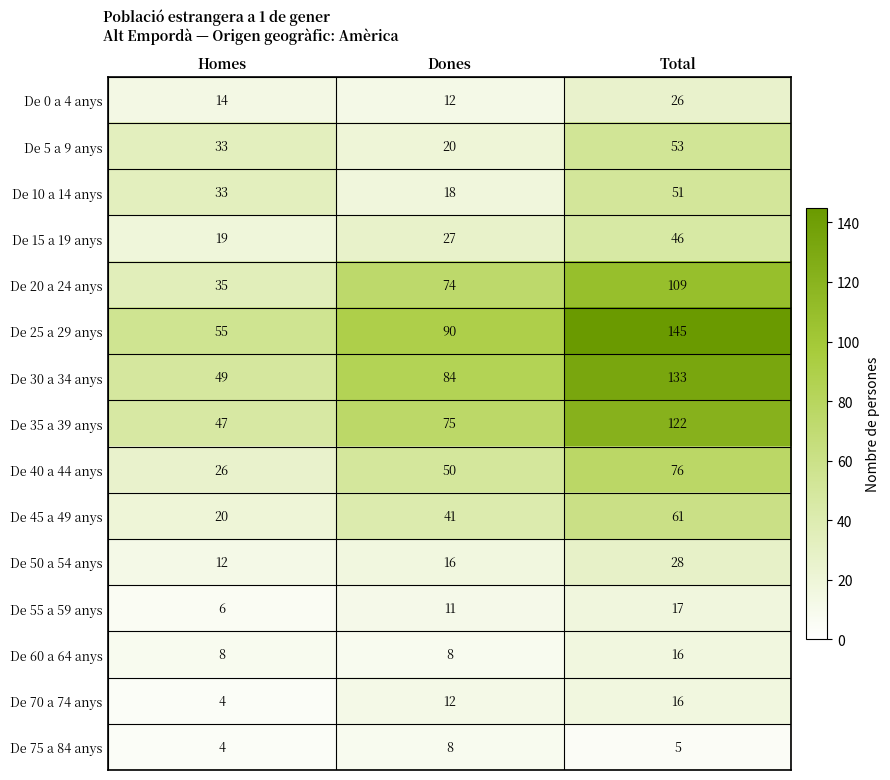

Where is De 10 a 14 anys nearest to the value 34?

Homes